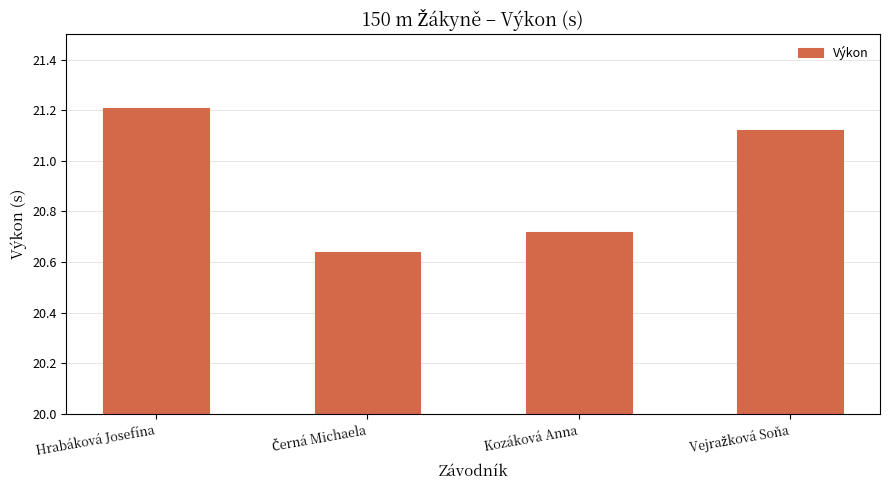

At which label does the data first exceed 21?

Hrabáková Josefína